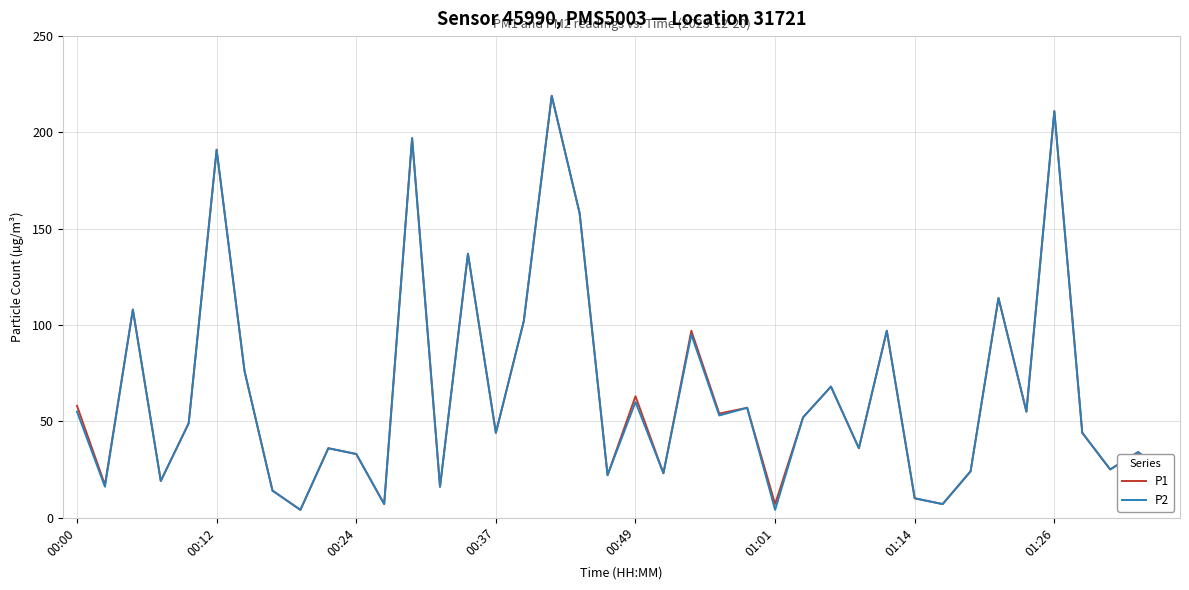

How many lines are shown in the chart?

2